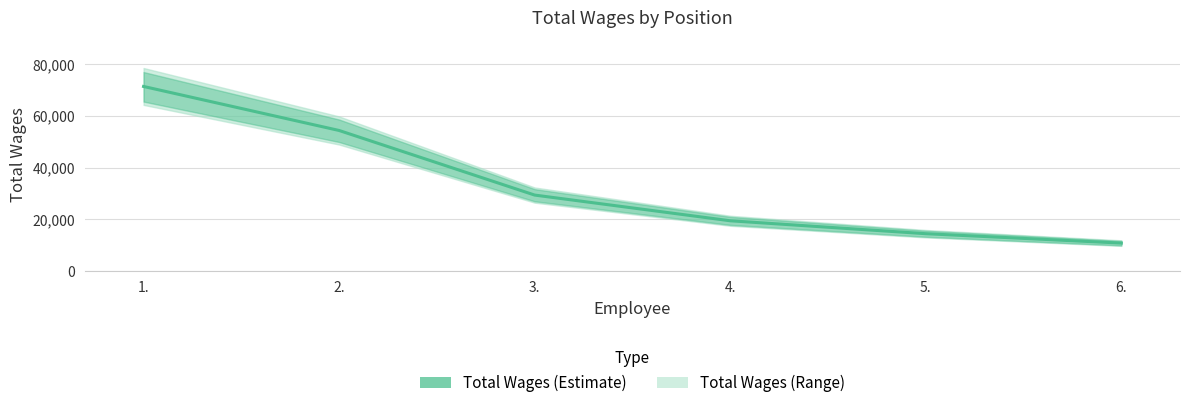

What is the label of the 2nd point from the left?

2.